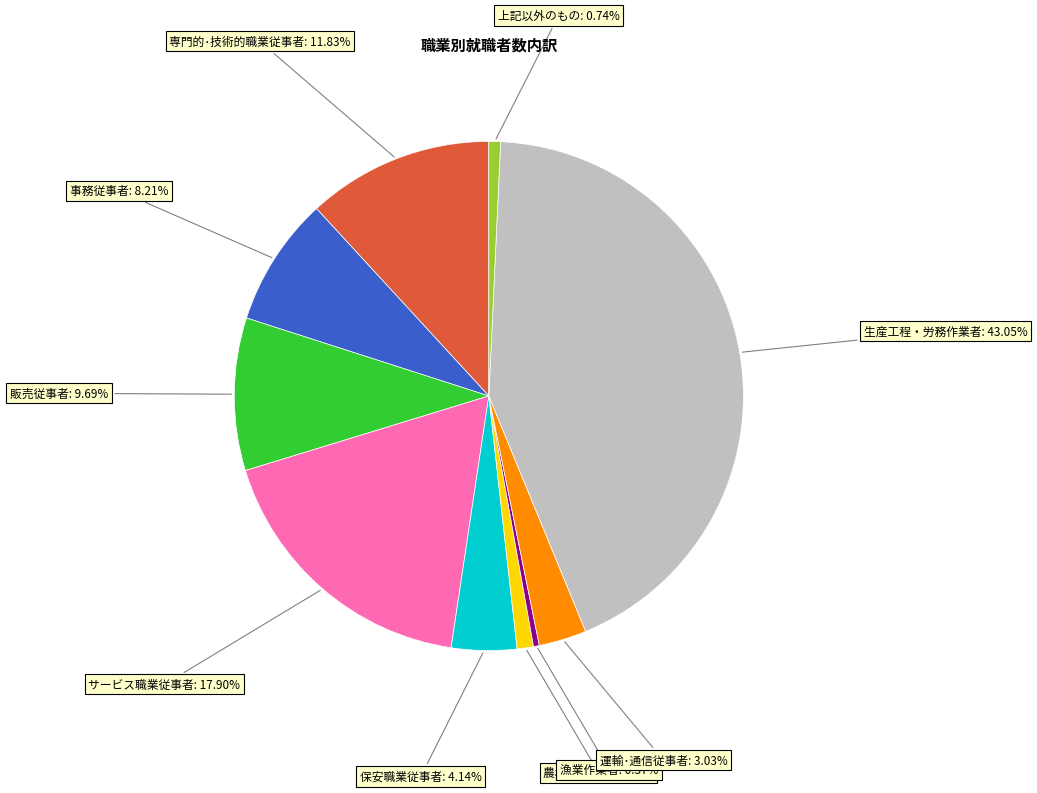

Is there a majority slice in this chart?

No